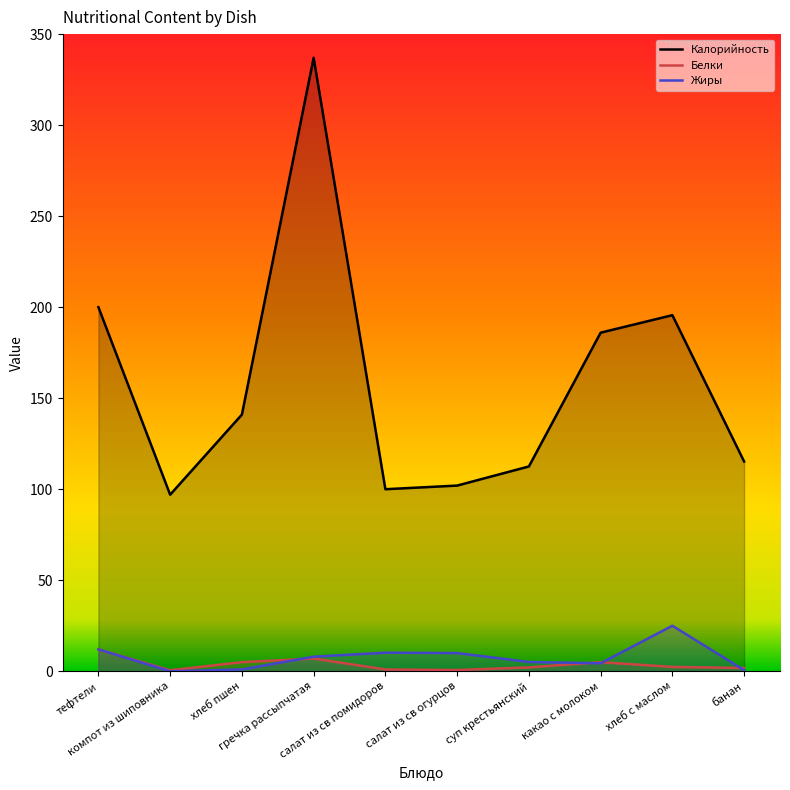

True or false: Жиры has more than 2 points higher than both neighbors.

False